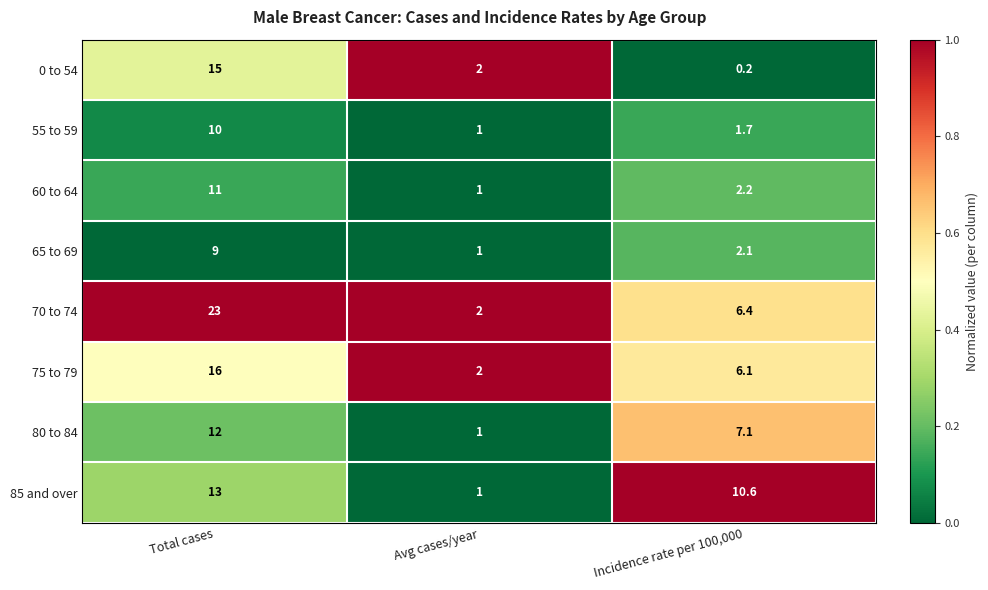

Where does the 80 to 84 series first go above 7?

Total cases